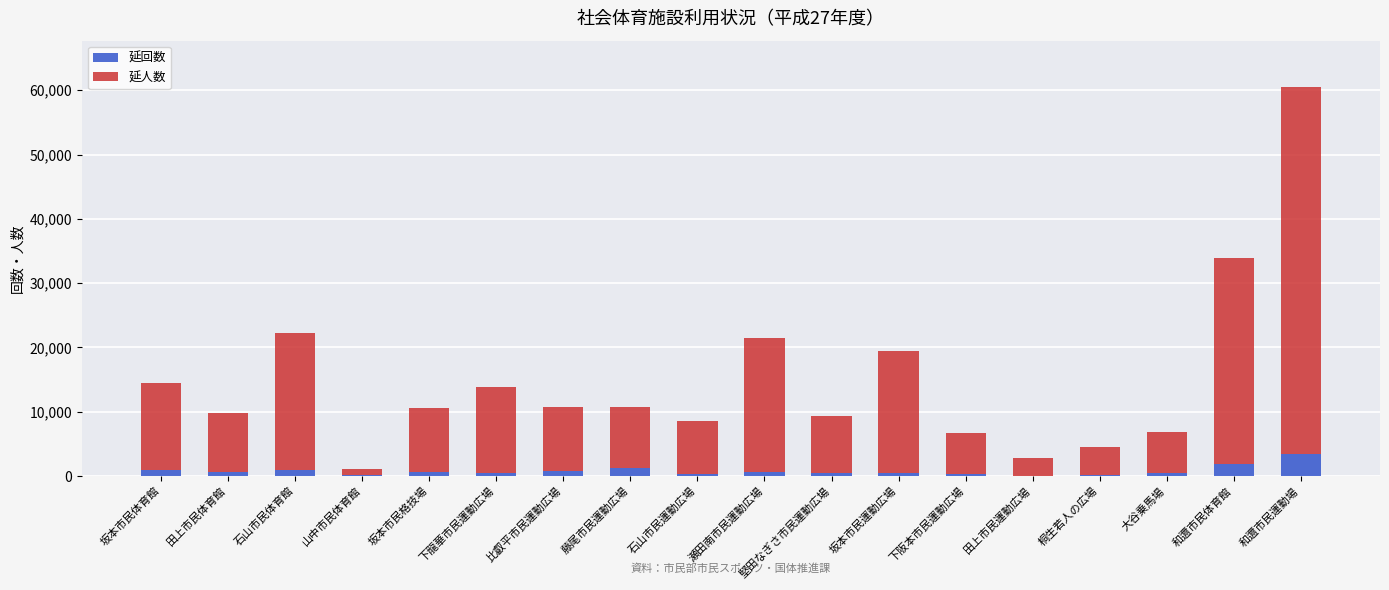

The value of 延回数 at 和邇市民体育館 is 1847. True or false?

True